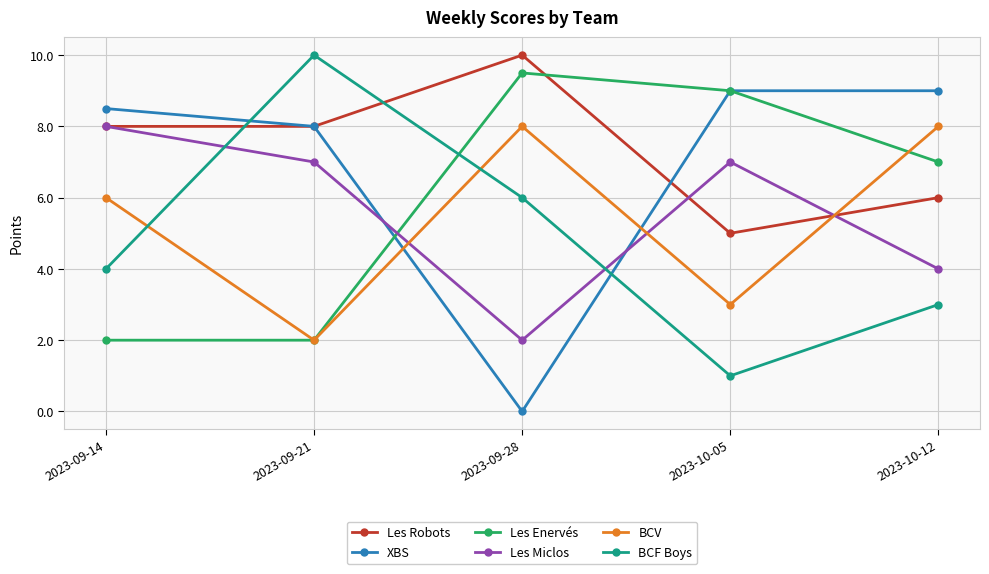

What is the difference between the highest and lowest values at 2023-10-05?

8.0